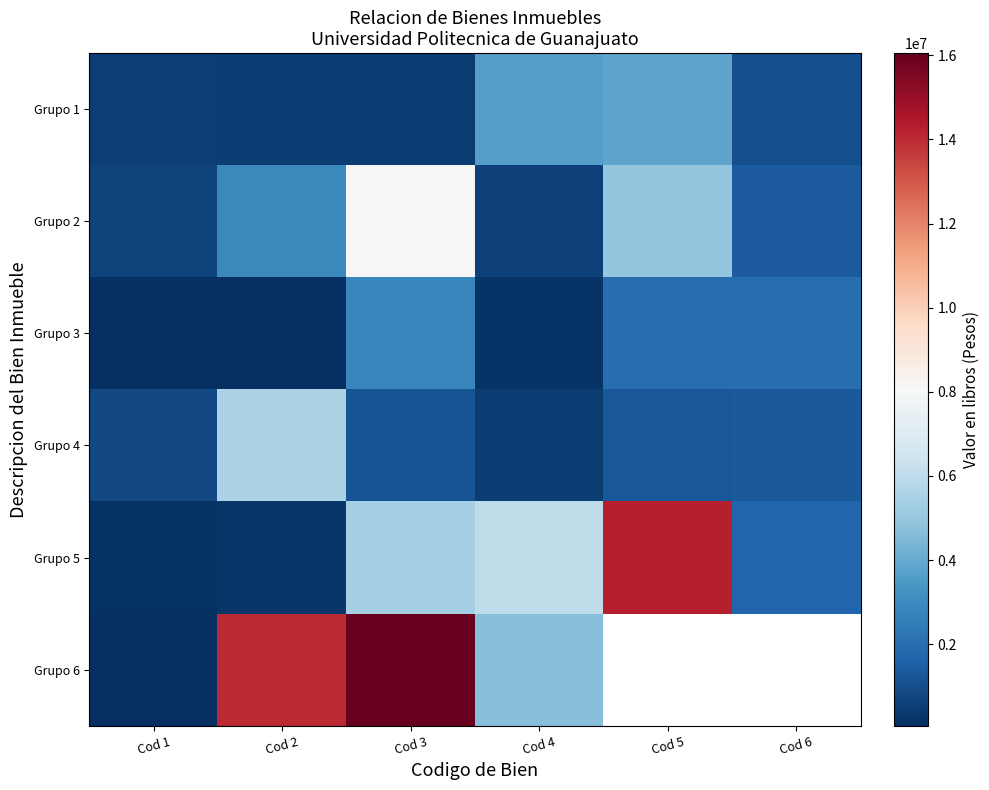

How many series are shown in this chart?

6